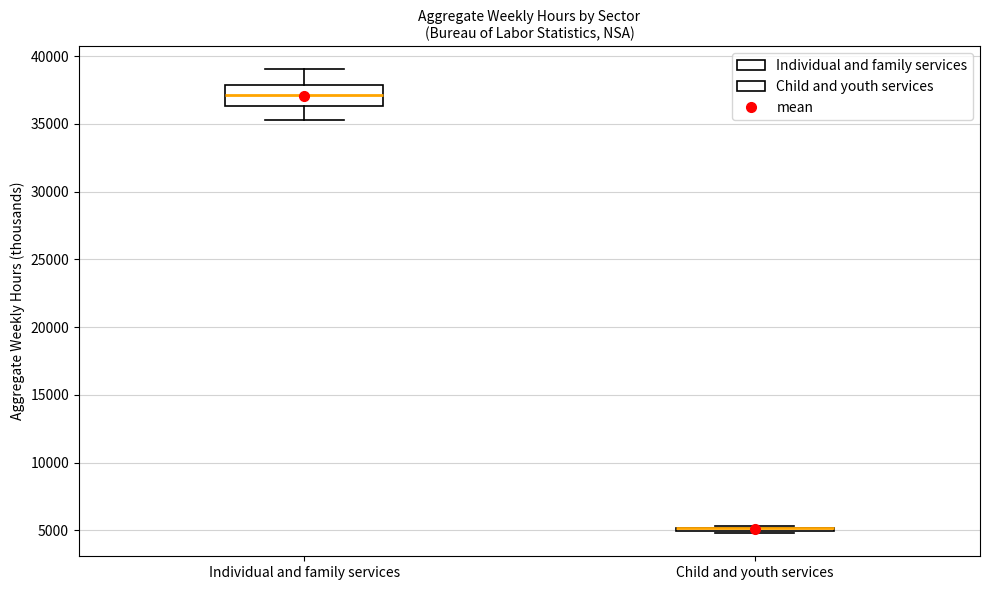

Comparing the boxes themselves (not the whiskers), which one is the tallest?

Individual and family services